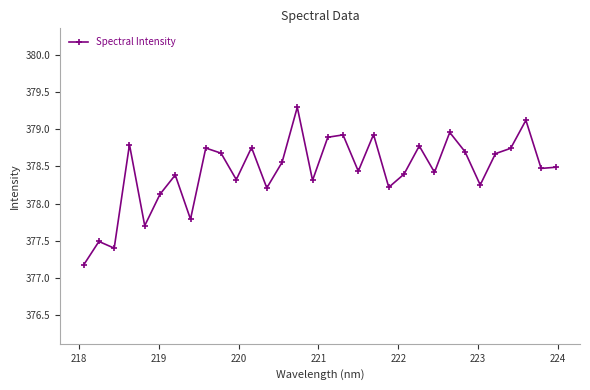

True or false: there are more than 0 points higher than both neighbors.

True